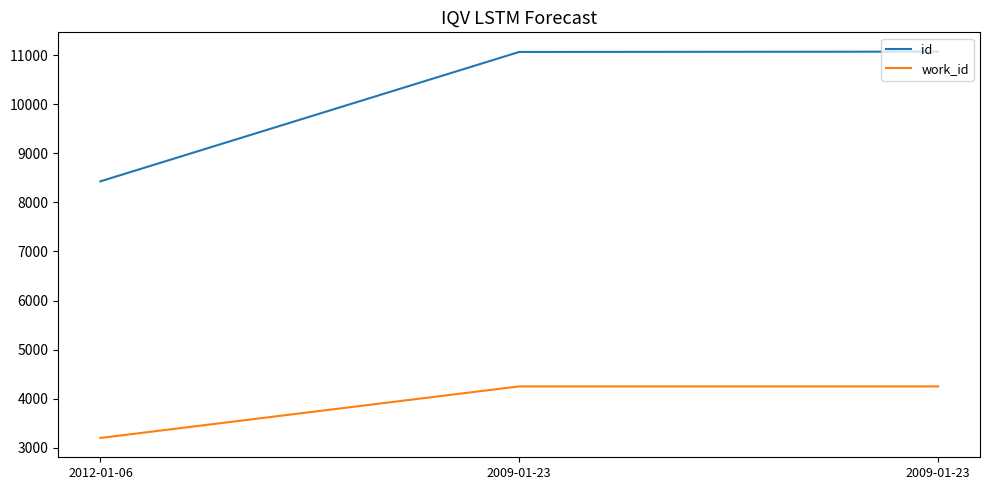

What is the sum of the work_id values at 2009-01-23 and 2009-01-23?

8506